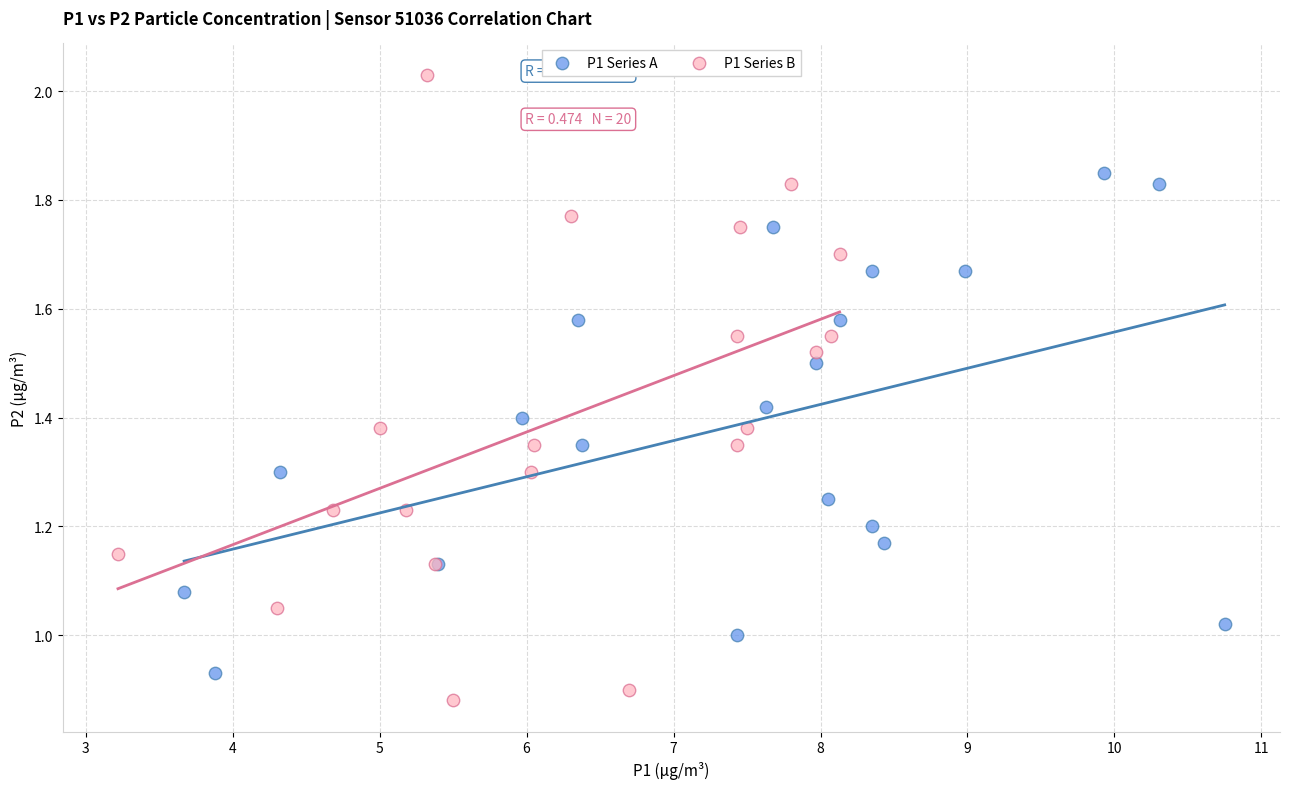

Which series reaches the minimum Y coordinate?

P1 Series B